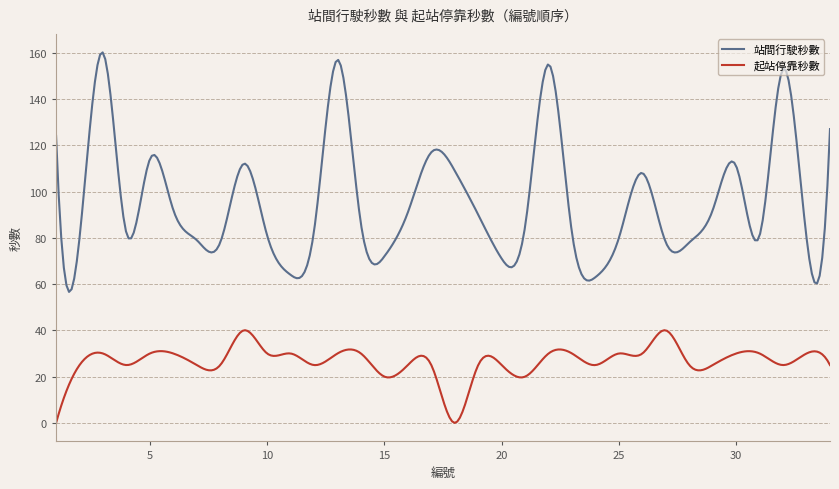

True or false: 起站停靠秒數 and 站間行駛秒數 intersect in this chart.

False